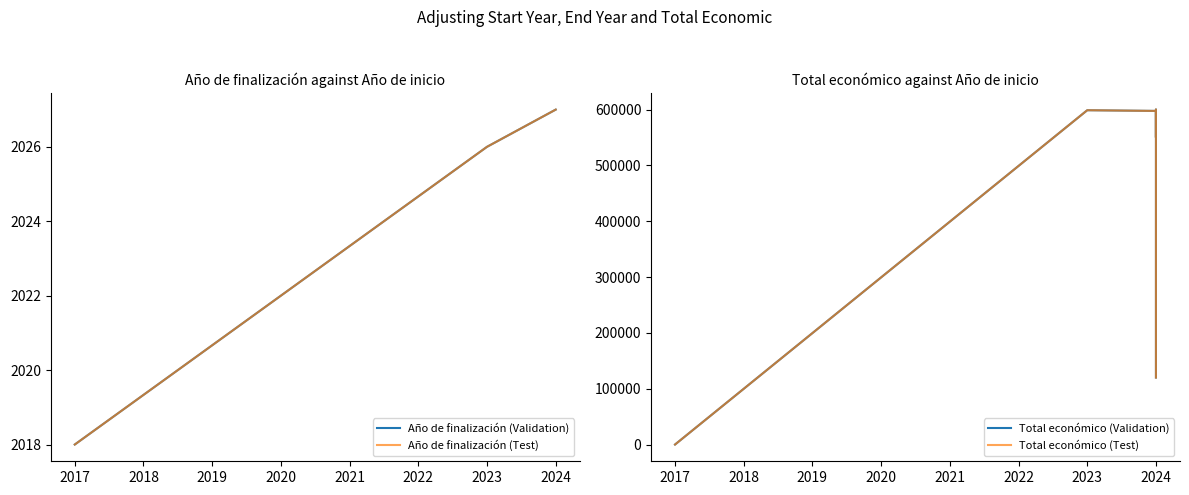

Which series has the largest total across all categories?

Total económico (Validation)